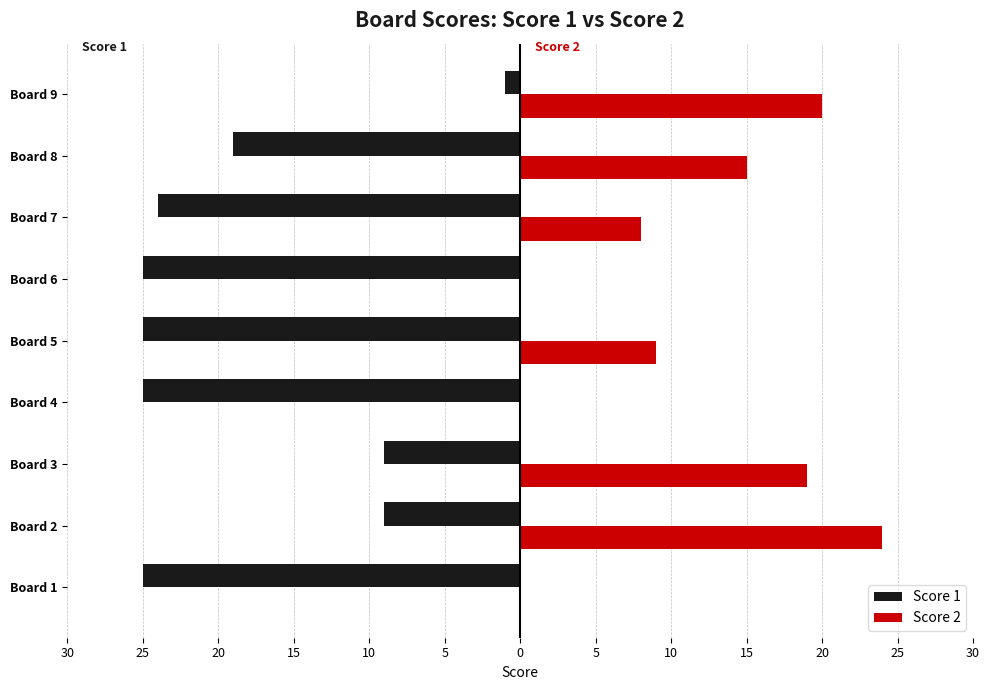

What are all the series names shown in the legend?

Score 1, Score 2